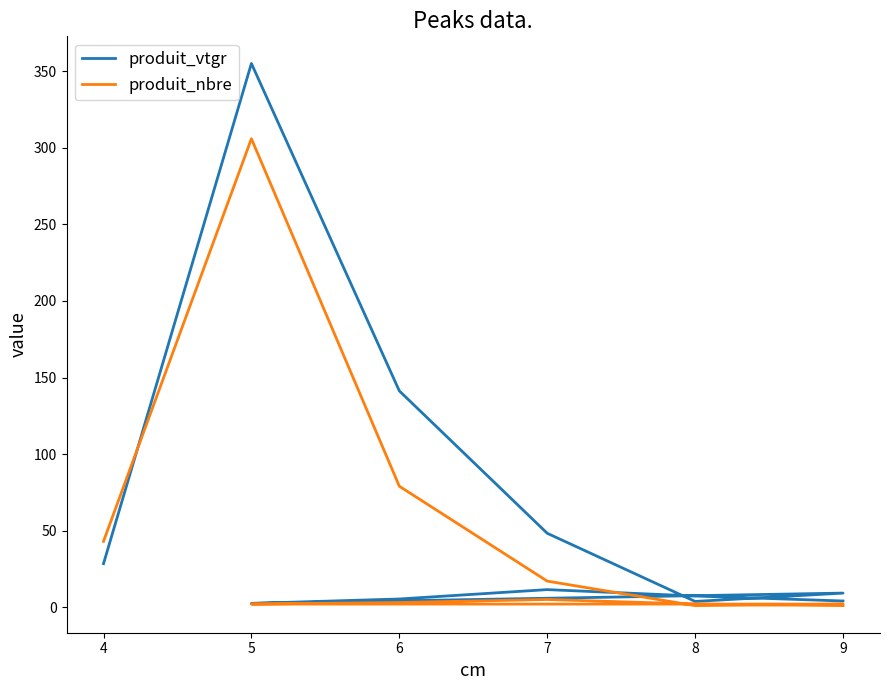

The produit_vtgr series shows 1.7 at 5. True or false?

False